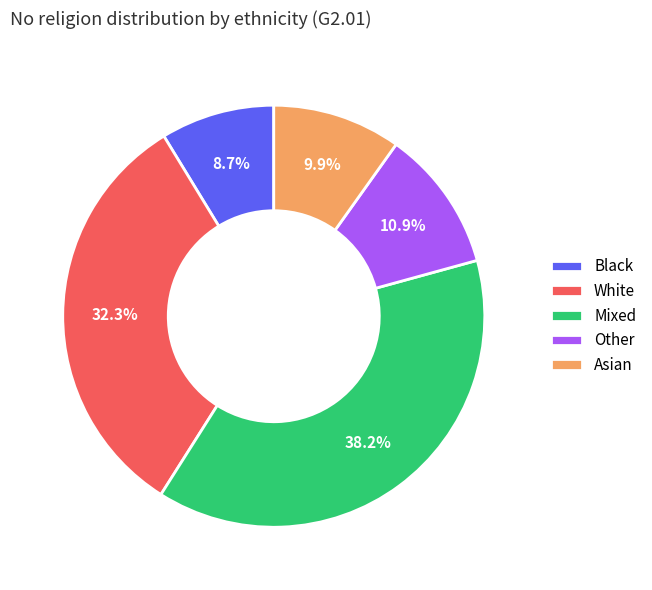

To the nearest percent, what is the average slice percentage?

20%